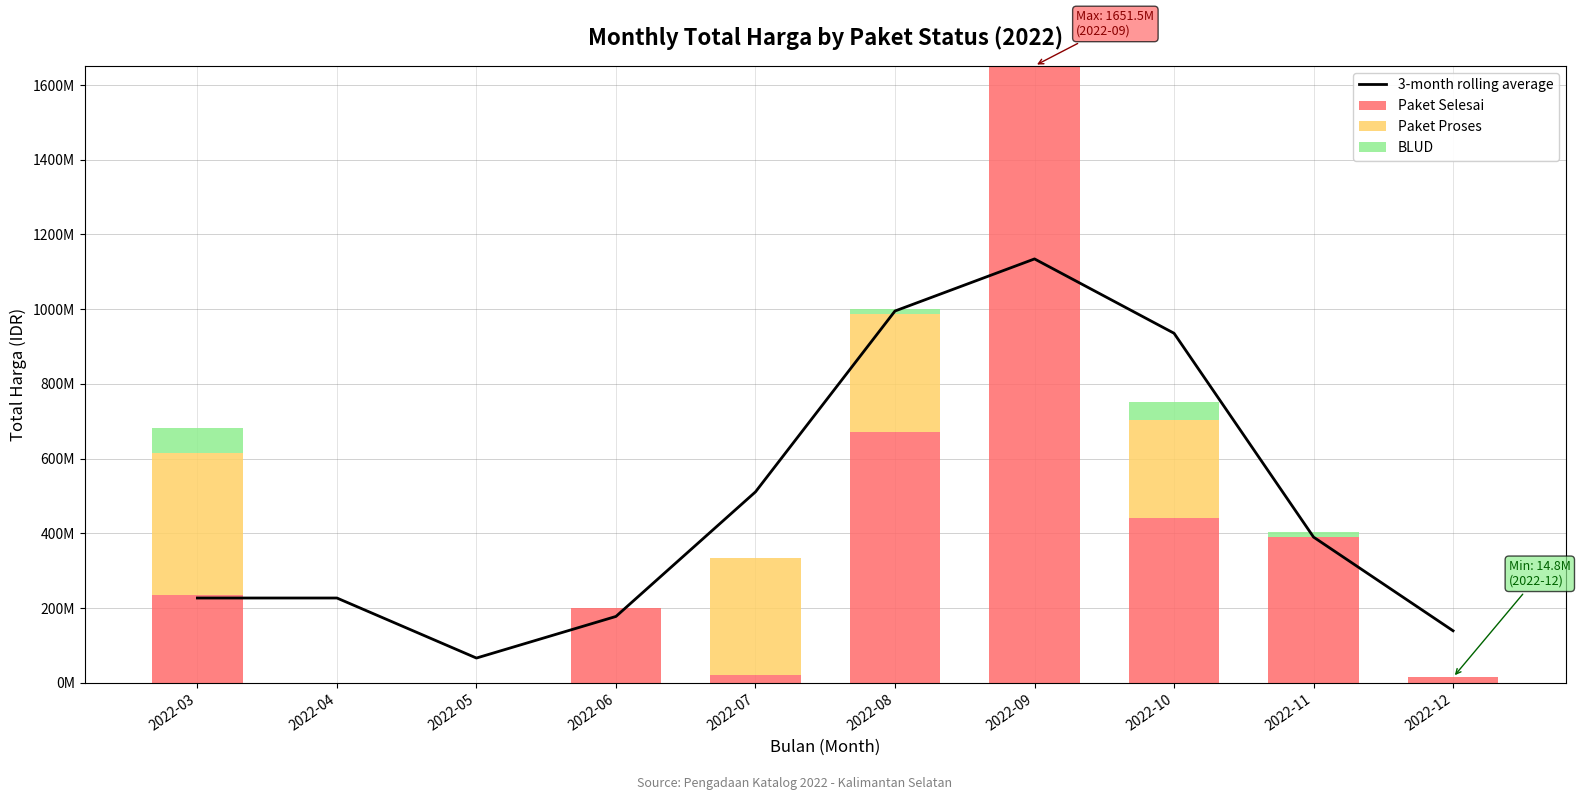

True or false: Paket Selesai has a value of 294110342.8 at 2022-08.

False